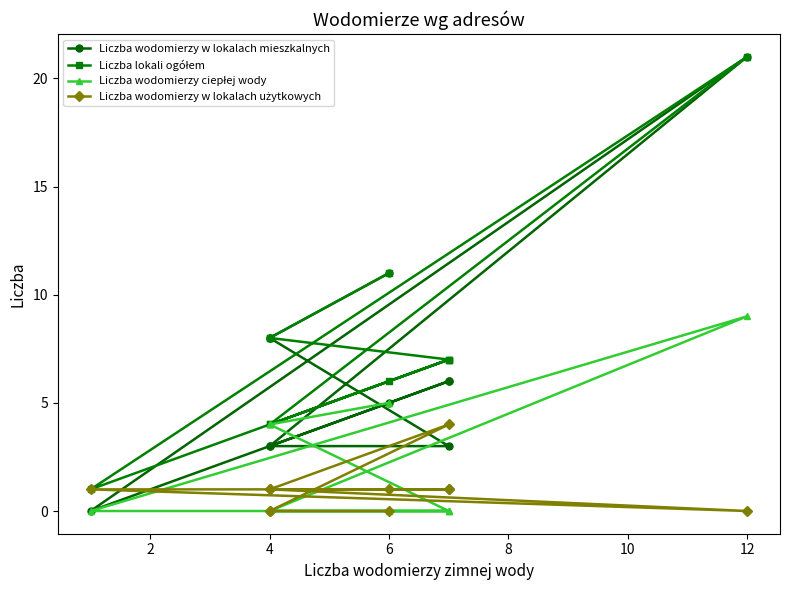

True or false: Liczba wodomierzy w lokalach użytkowych and Liczba lokali ogółem intersect in this chart.

False